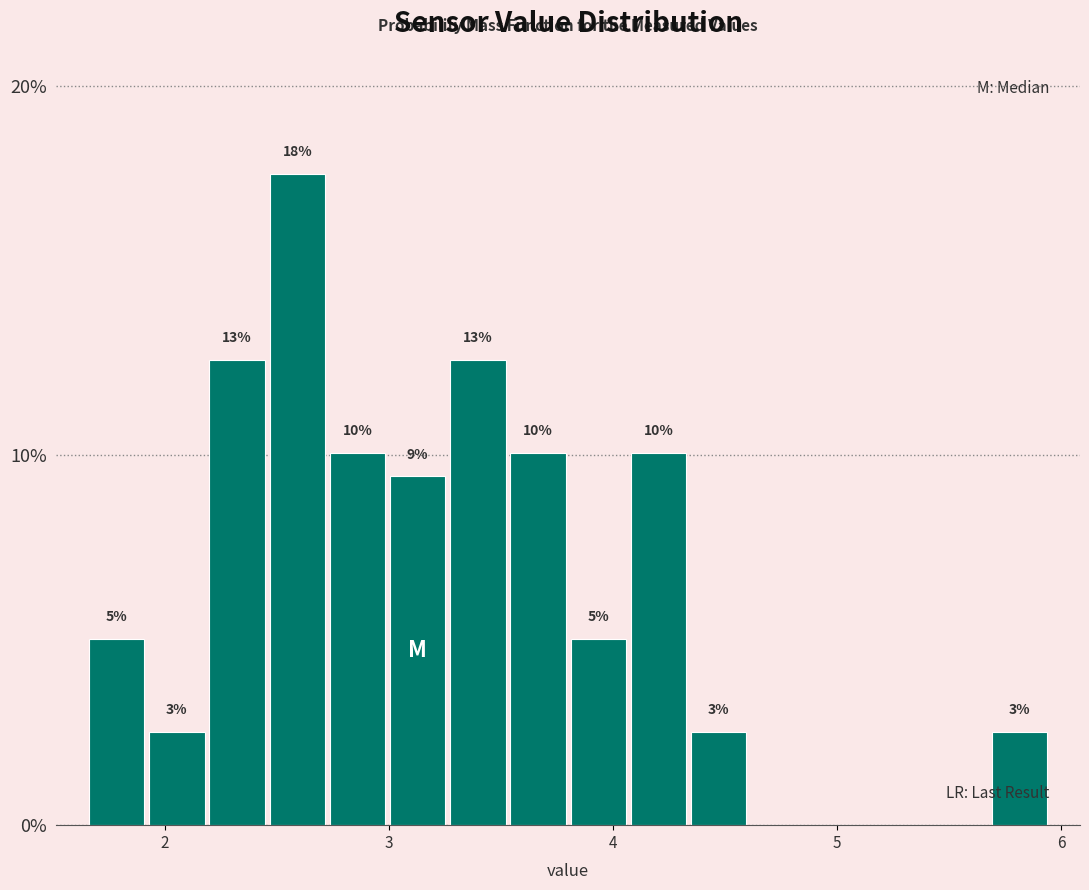

Around what value on the x-axis is the tallest bar? Give the approximate position of its centre, as read against the axis.

2.6